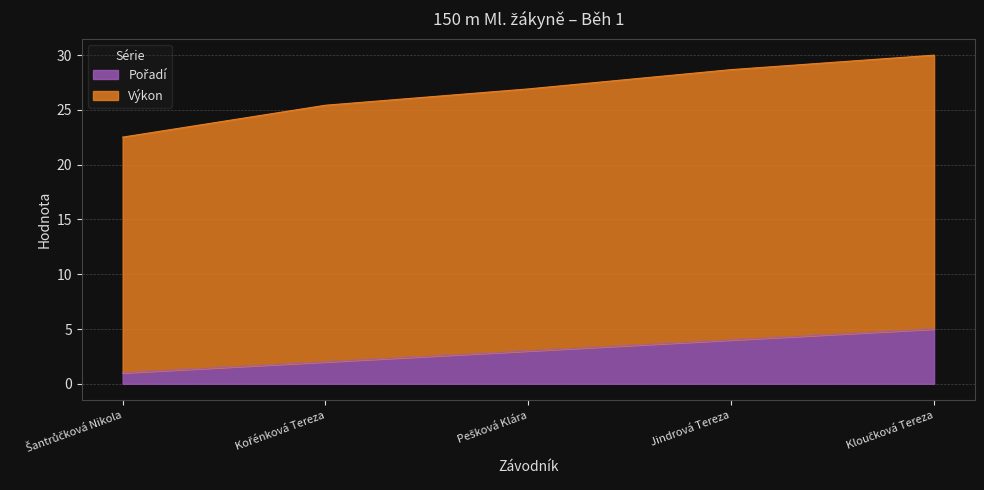

The Výkon series shows 18.5 at Pešková Klára. True or false?

False